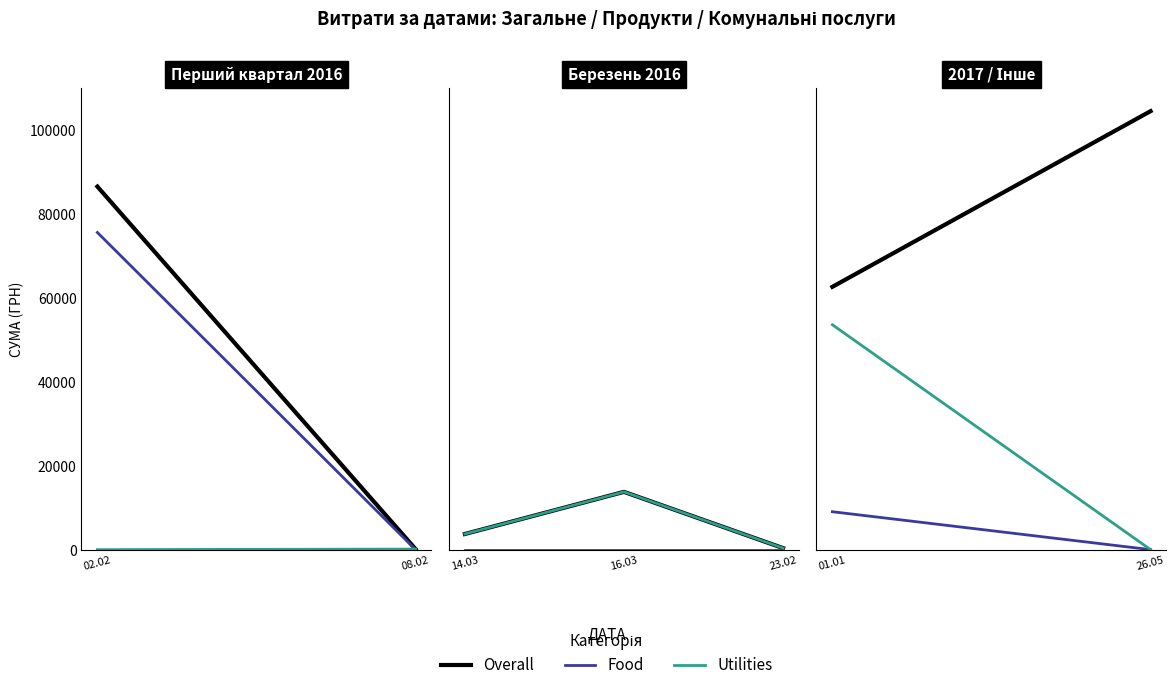

Does the chart have visible grid lines?

No